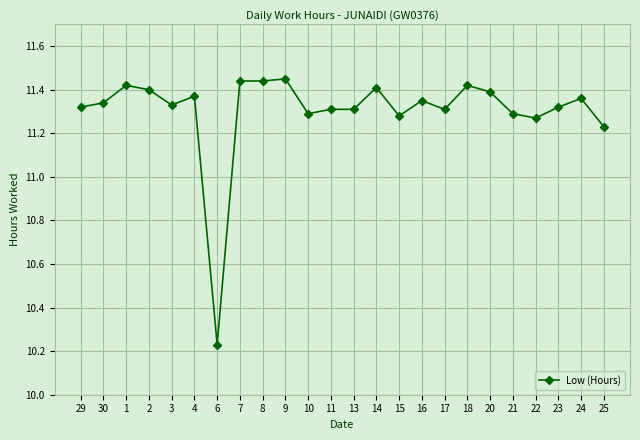

The value at 15 is 7.3. True or false?

False